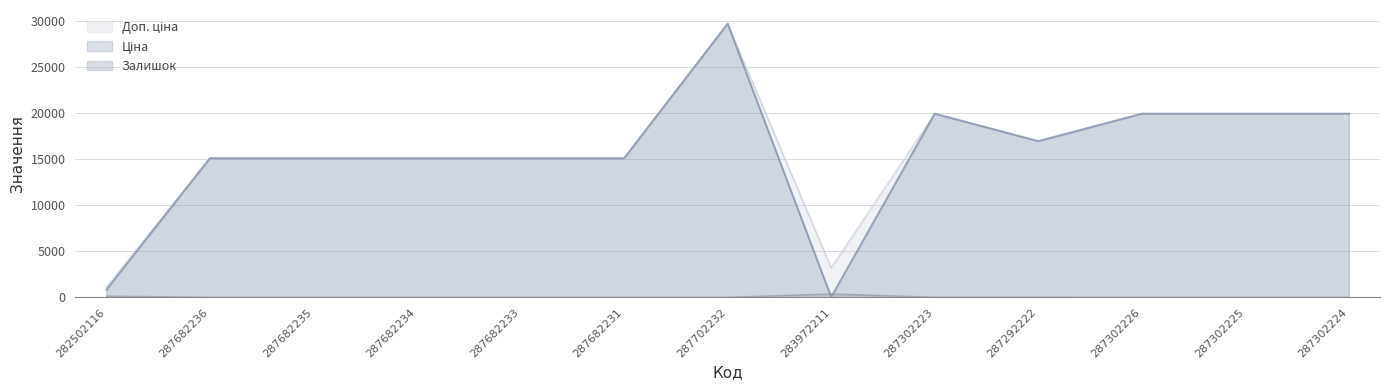

At which label is Ціна closest to 14889?

287682236